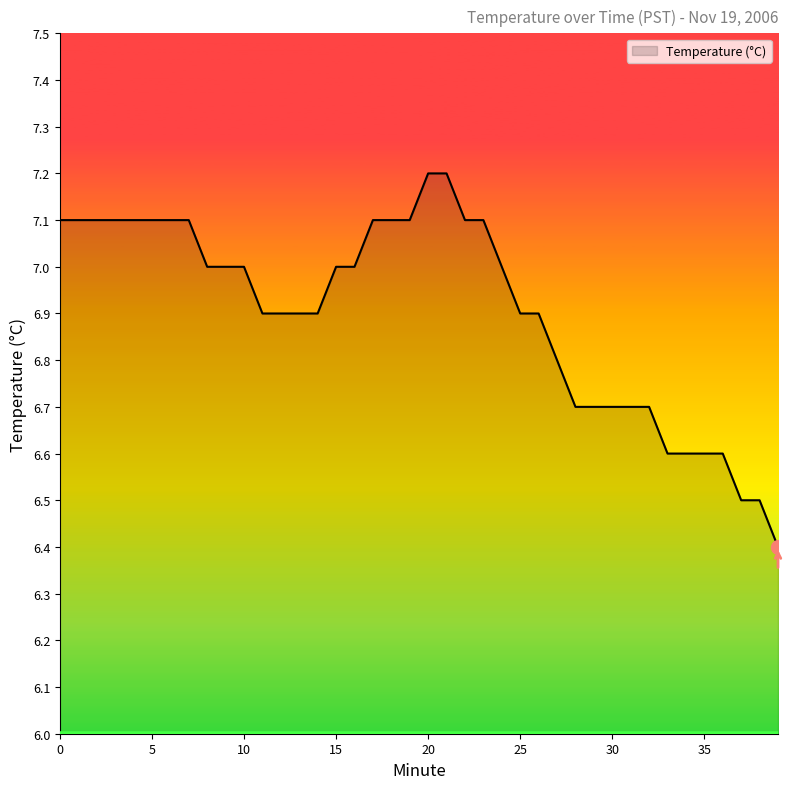

What is the difference between the maximum and minimum values?

0.8